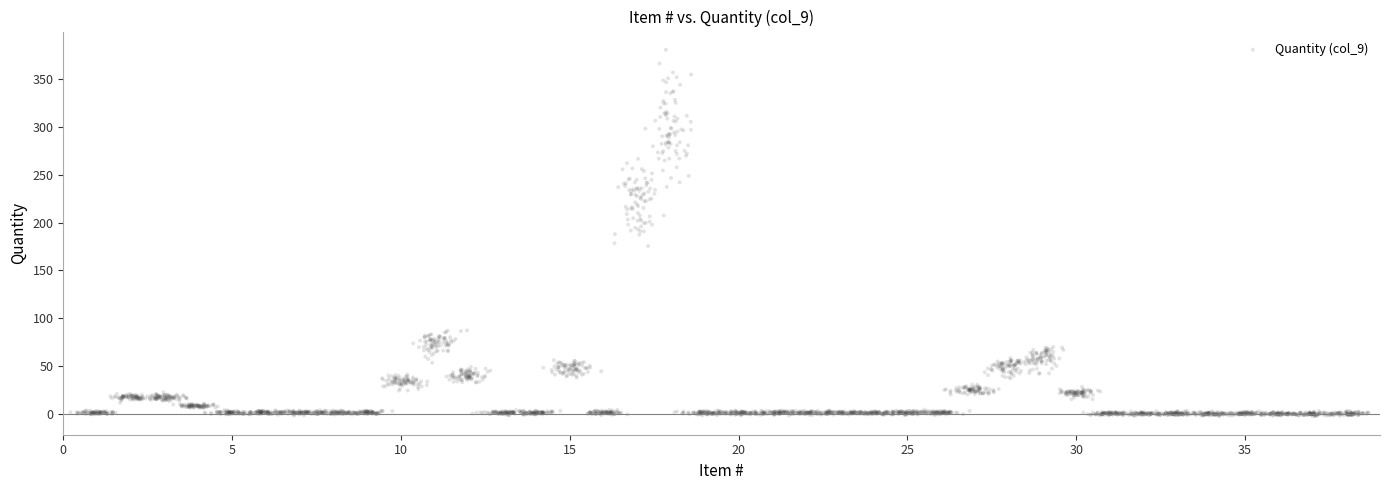

What is the range of Y values (max minus min)?

383.7